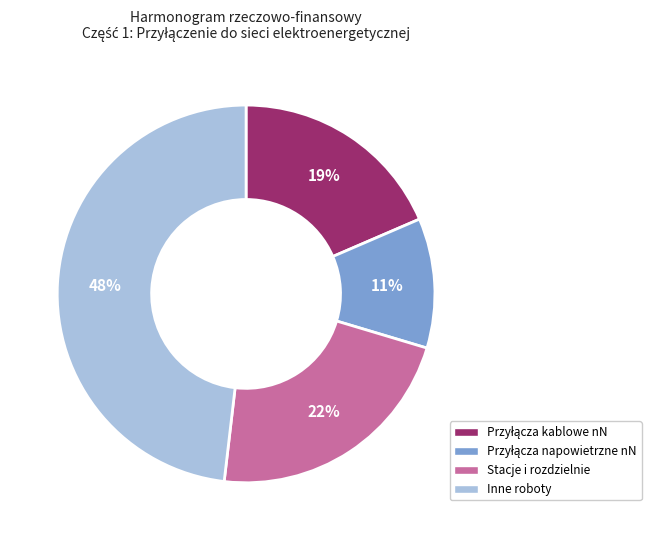

To the nearest percent, what portion does Stacje i rozdzielnie represent?

22%